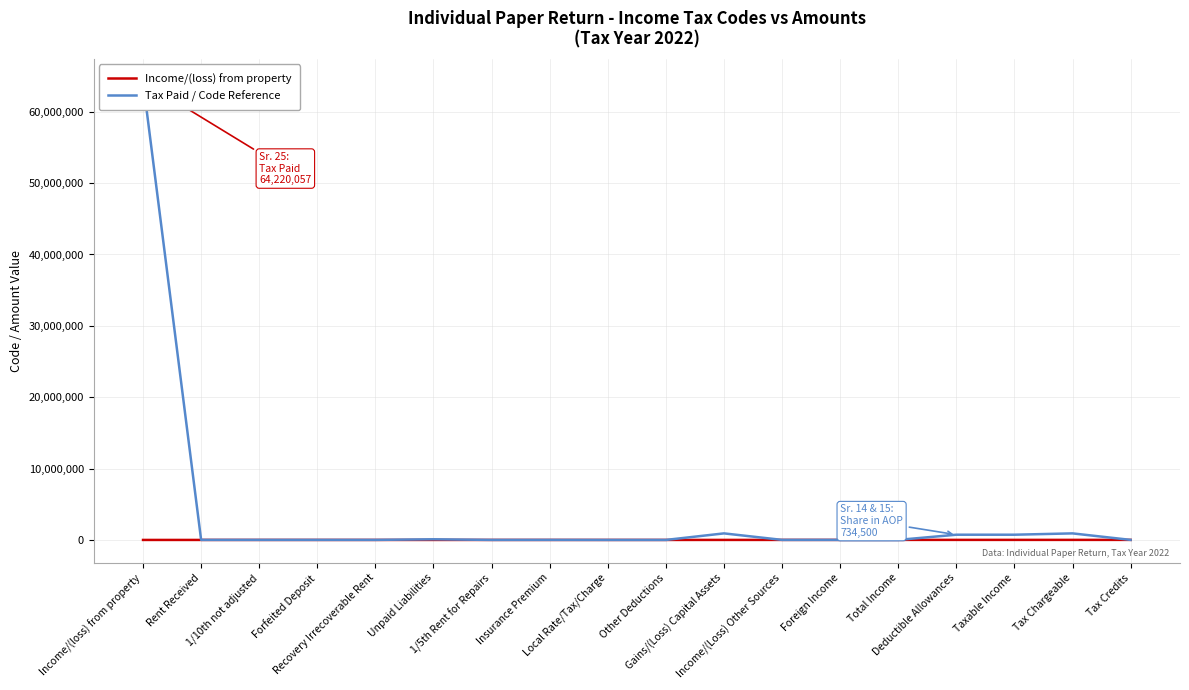

What is the spread (max minus min) of values at 1/10th not adjusted?

7201